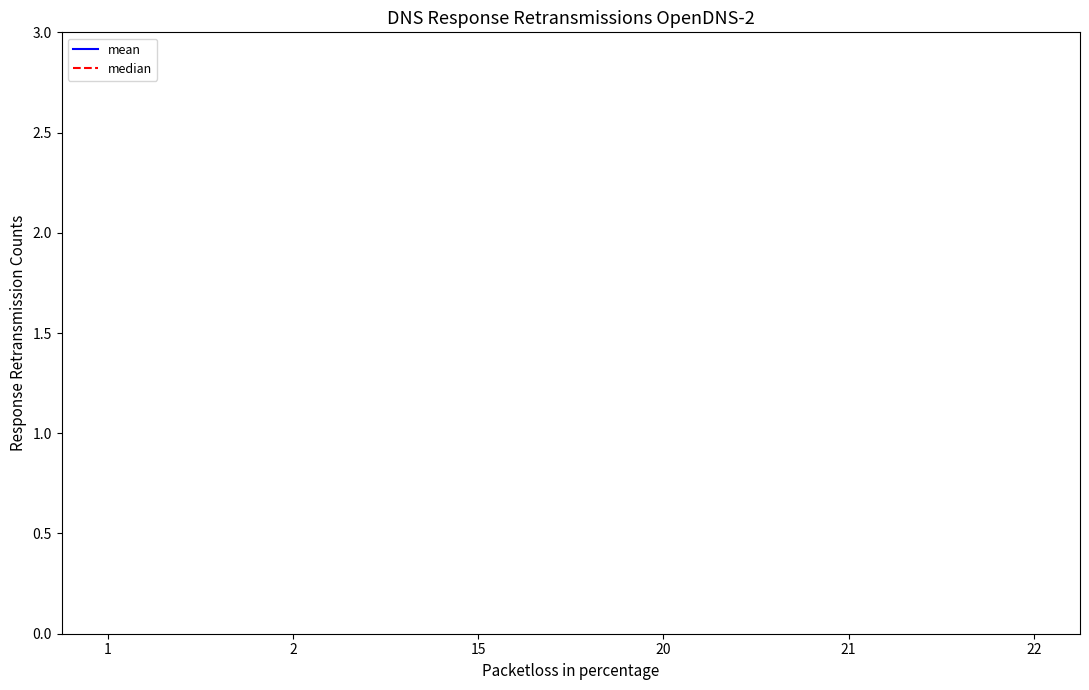

Does the chart have visible grid lines?

No